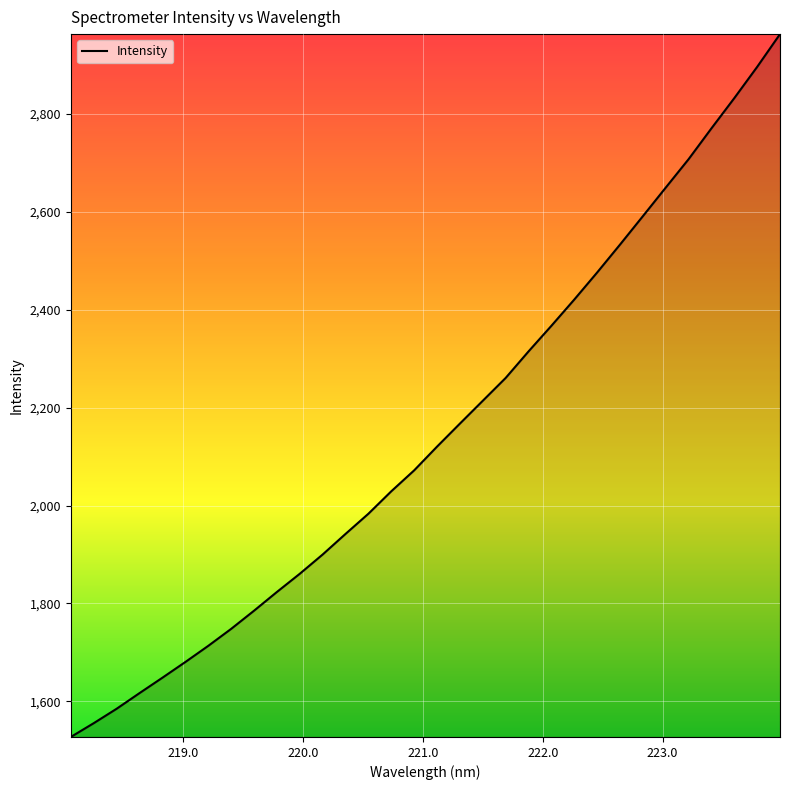

What is the difference between the maximum and minimum values?

1435.6